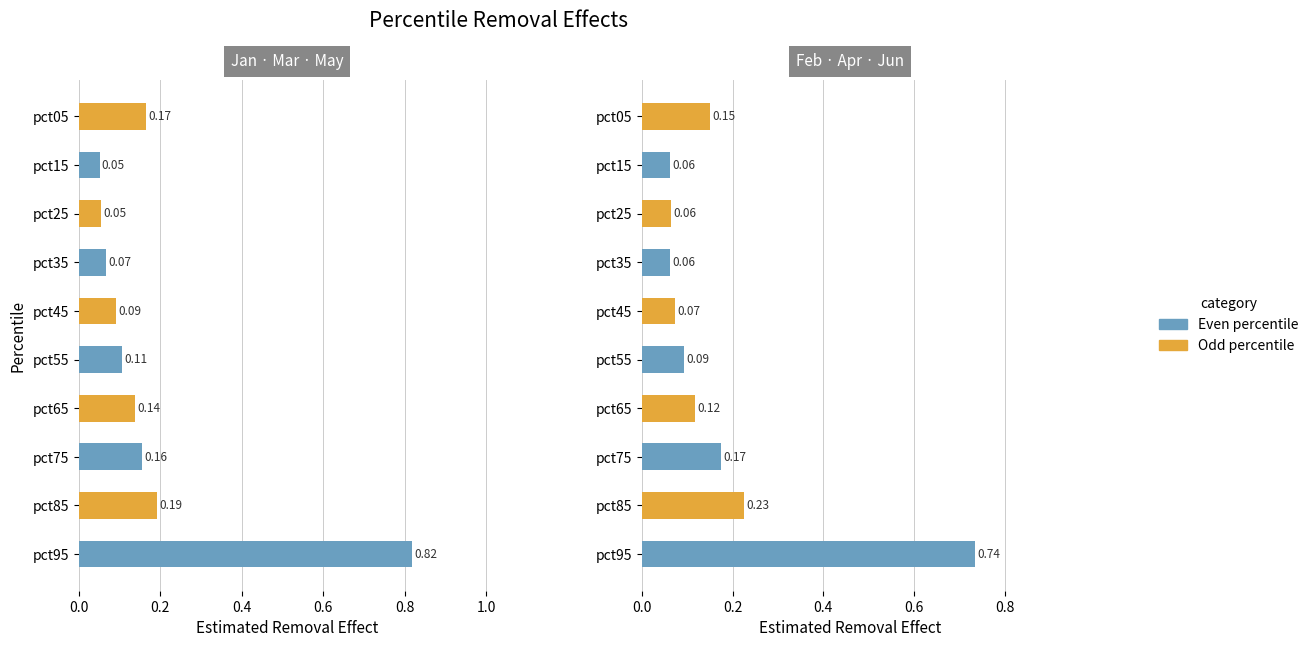

Is the value of Apr at pct35 greater than the value of Jun at pct85?

No